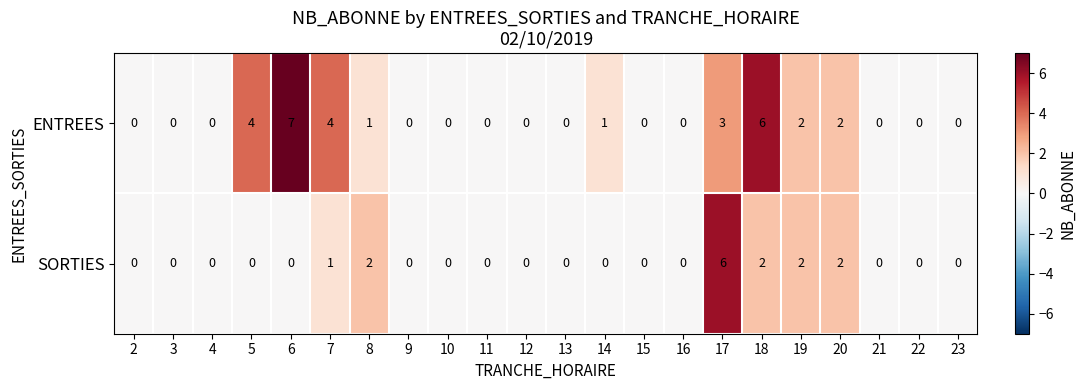

What is the sum of all SORTIES values?

15